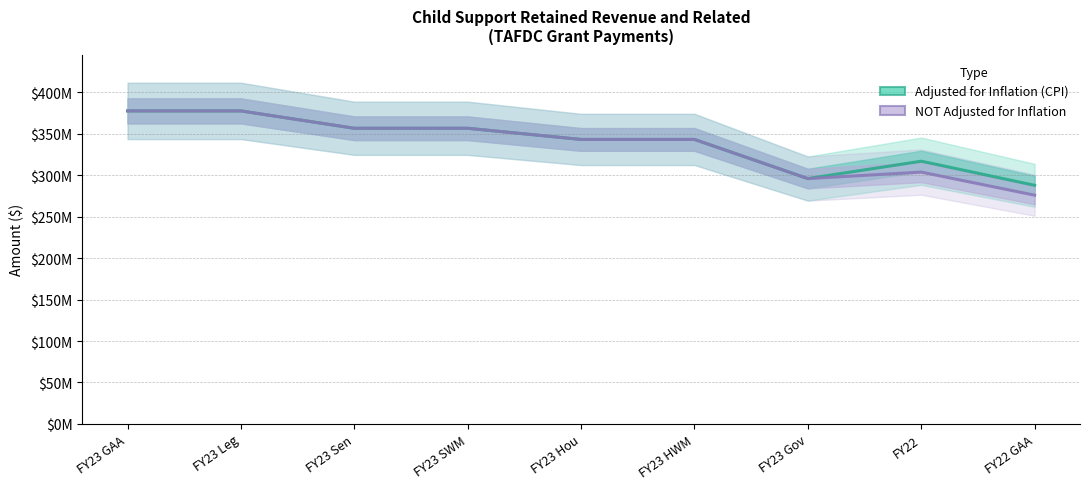

Count the number of data series in this chart.

2